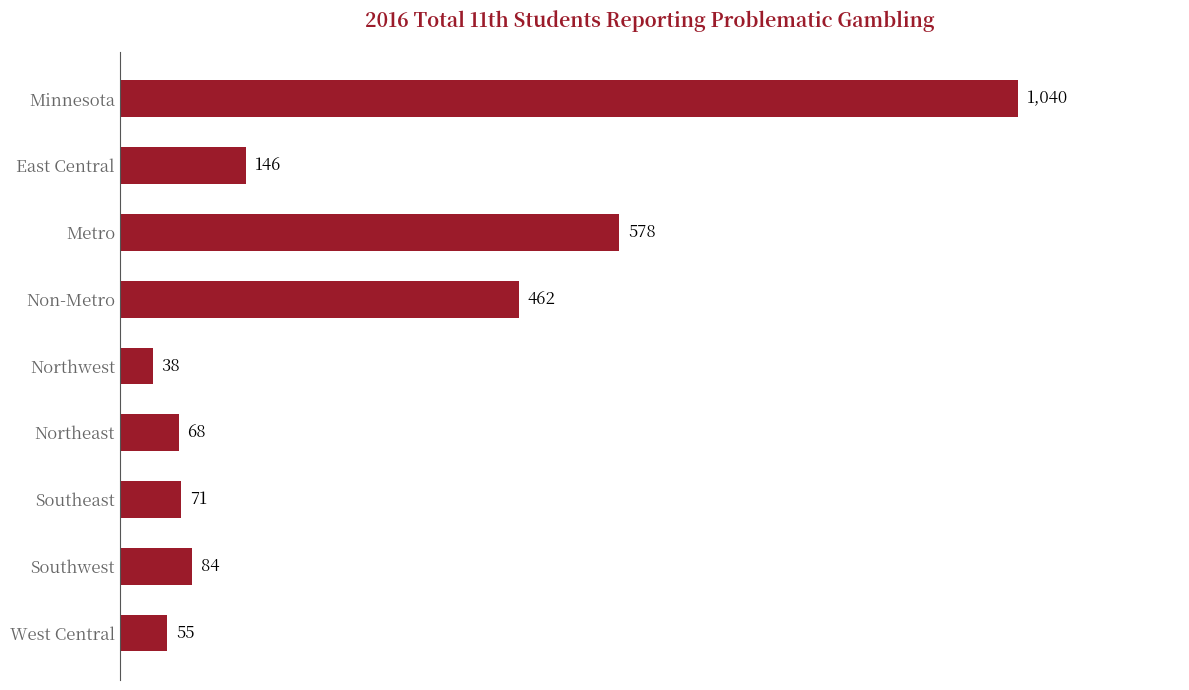

Which label corresponds to the smallest value in the chart?

Northwest